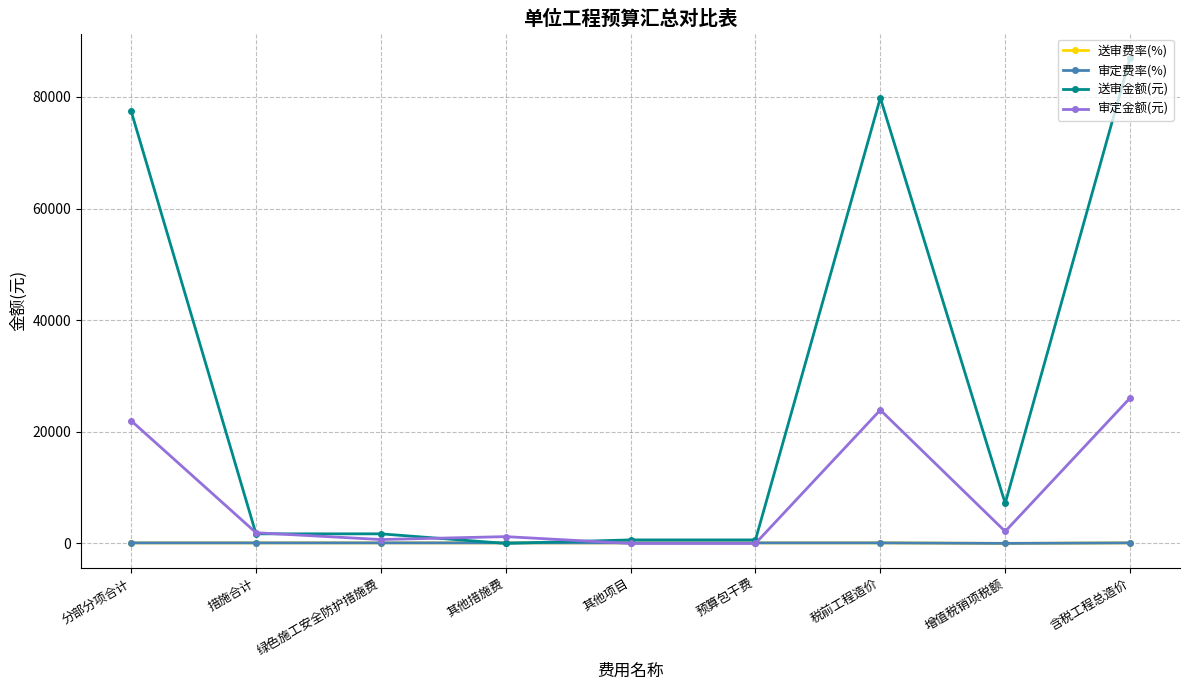

Is this an area chart (filled region under the line)?

No